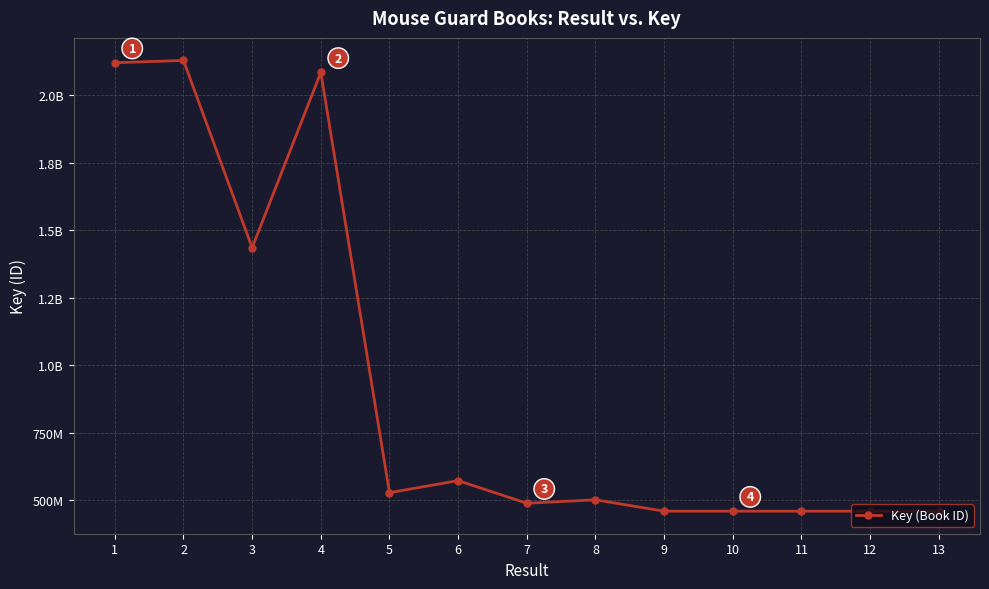

Rank the categories by value from lowest to highest.

13, 12, 11, 10, 9, 7, 8, 5, 6, 3, 4, 1, 2